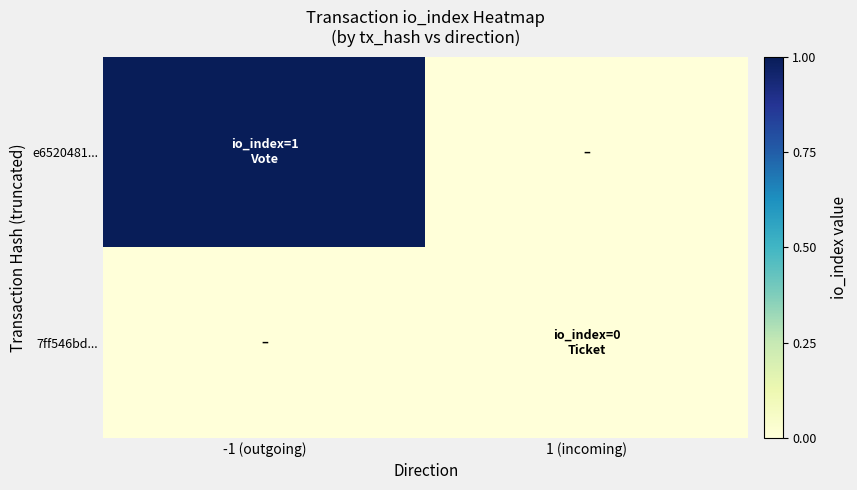

Reading left to right, transcribe all the data shown in this chart.

e6520481...: -1 (outgoing)=1	1 (incoming)=0
7ff546bd...: -1 (outgoing)=0	1 (incoming)=0